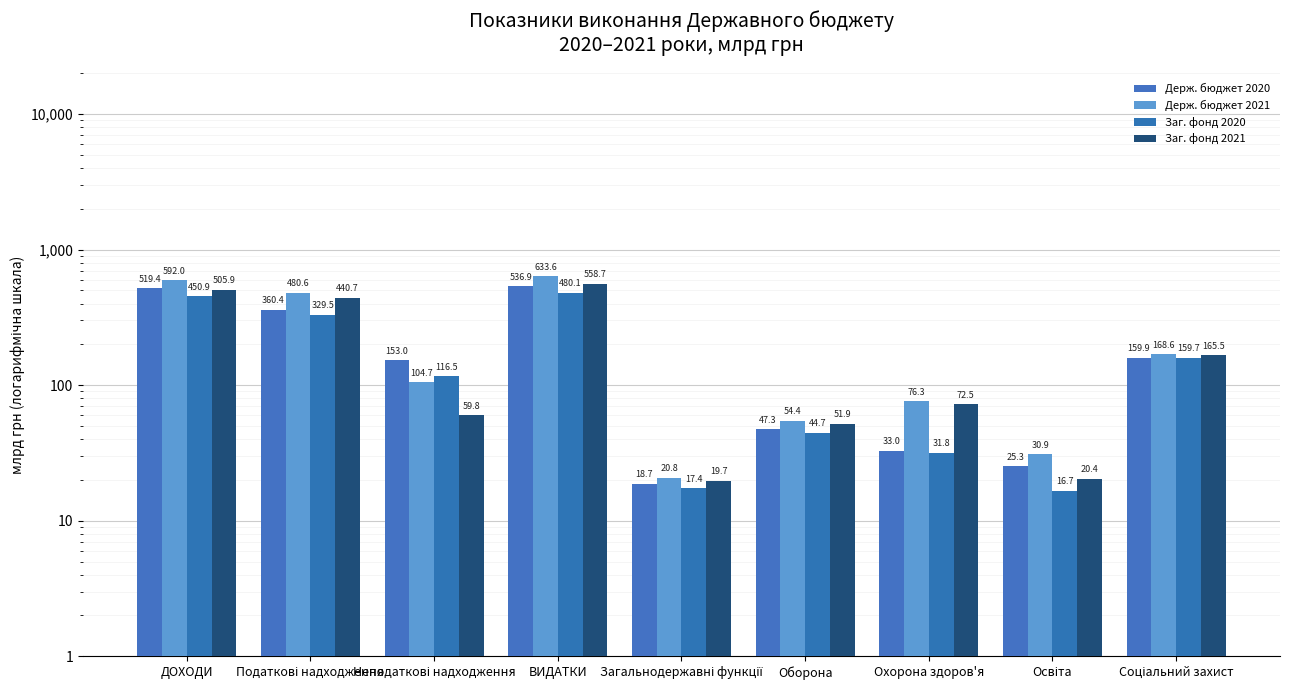

What is the difference between the maximum and minimum values in the Заг. фонд 2021 series?

539.0